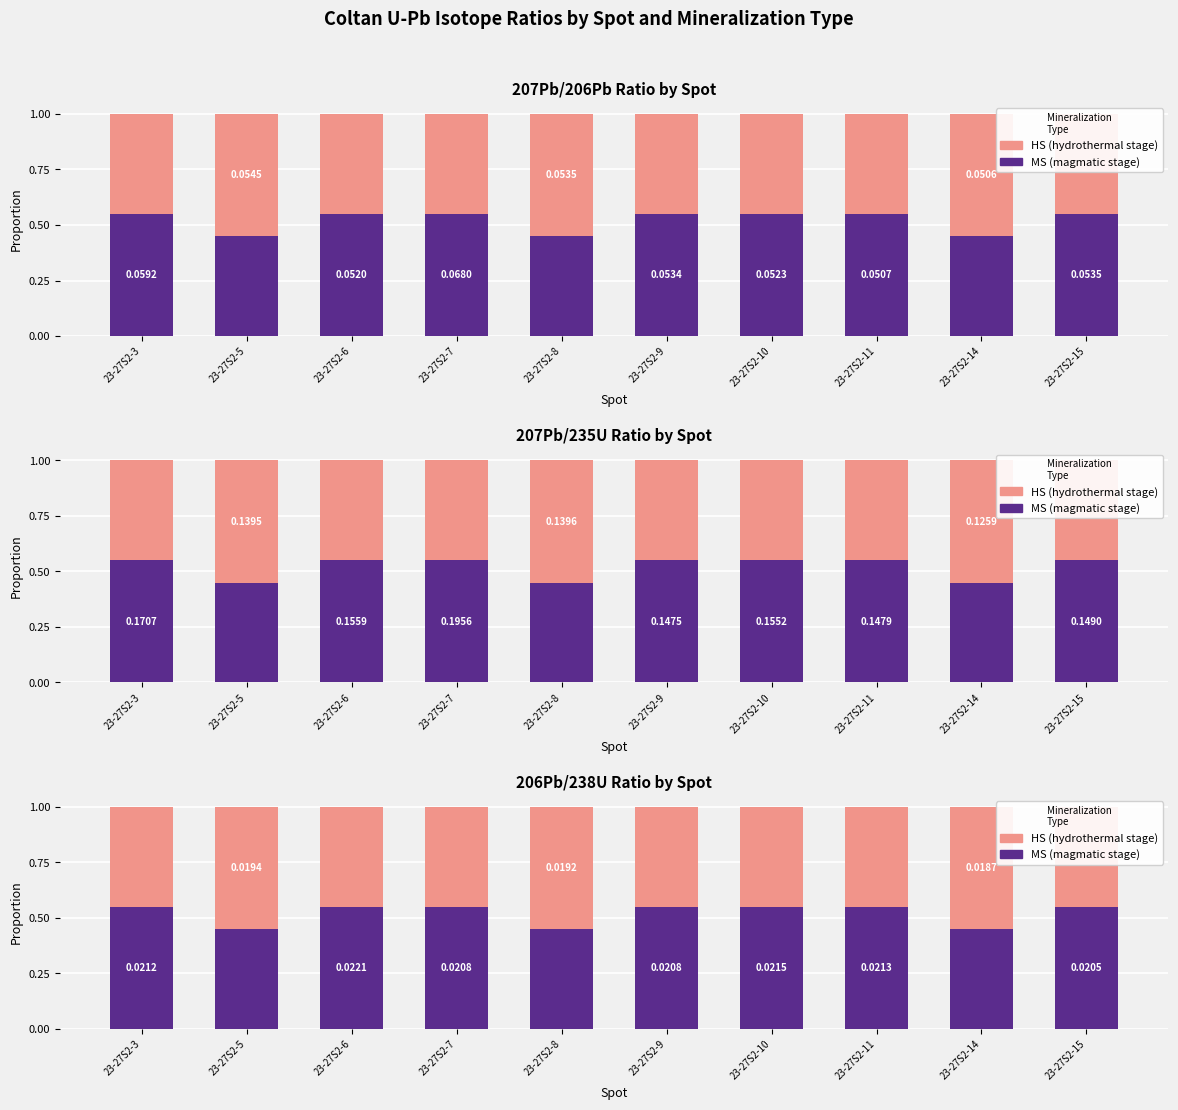

Which category has the highest value across all series?

23-27S2-3